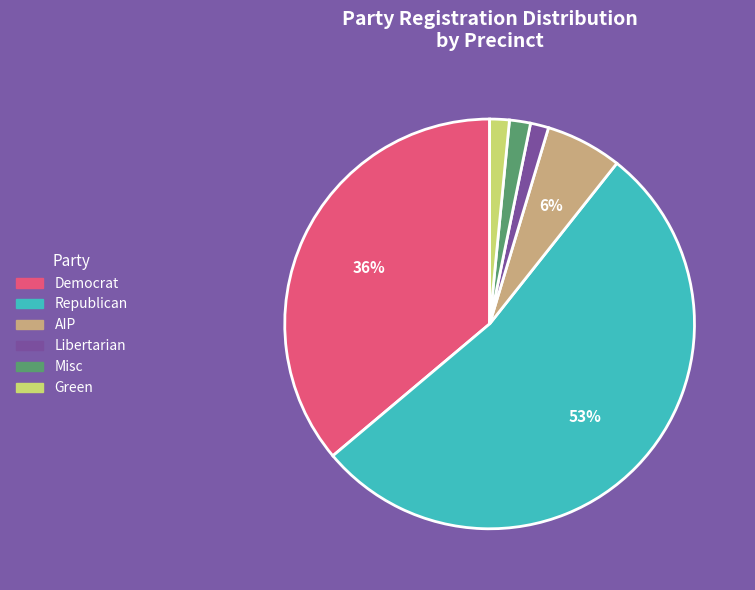

Does any single category account for the majority?

Yes